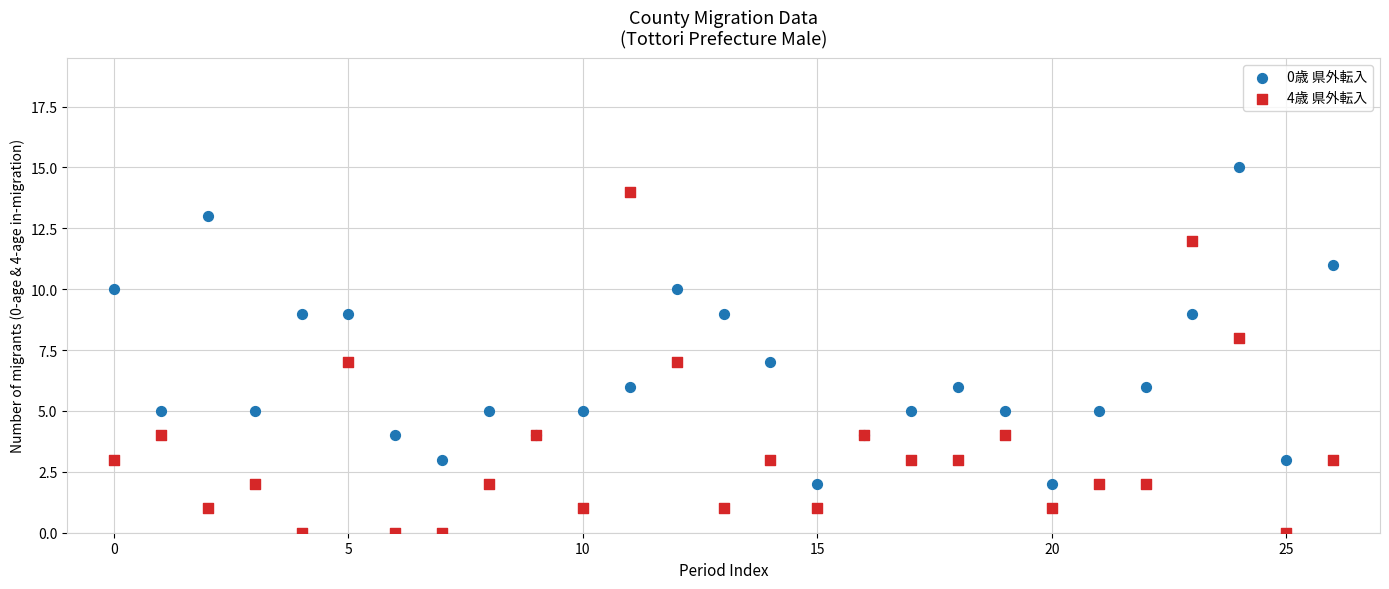

Which series has the largest Y range (max minus min)?

4歳 県外転入